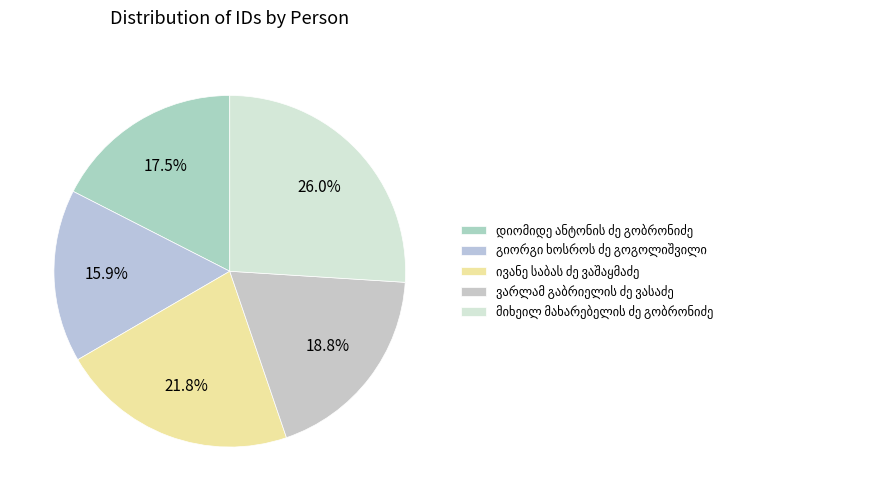

Approximately how many times larger is the value at დიომიდე ანტონის ძე გობრონიძე compared to მიხეილ მახარებელის ძე გობრონიძე?

0.7